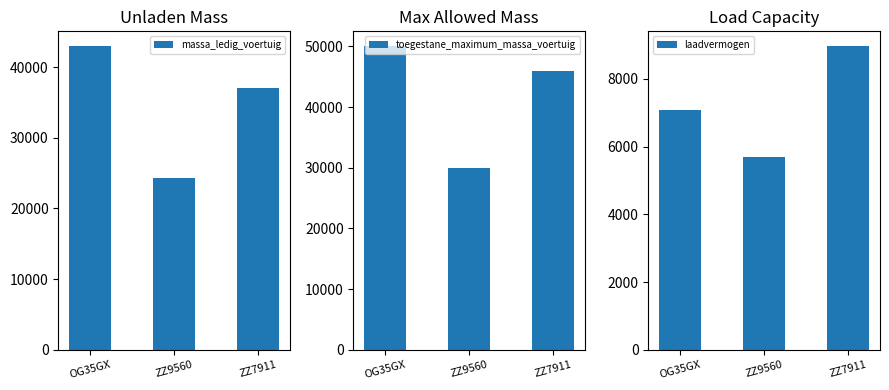

How many data points in toegestane_maximum_massa_voertuig are above 46000?

1